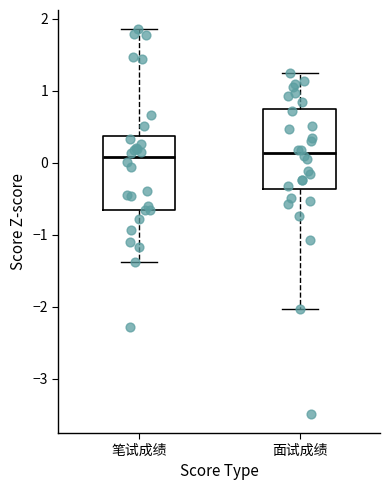

Reading left to right, transcribe this box plot: for each box, give where its median line is, the range the box spans, and where its two whiskers end, as read against the y-axis. The values are not printed on the chart, so give them approximately, as read against the axis.

笔试成绩: median 0.1, box -0.7 to 0.4, whiskers -1.4 to 1.9
面试成绩: median 0.1, box -0.4 to 0.7, whiskers -2.0 to 1.3